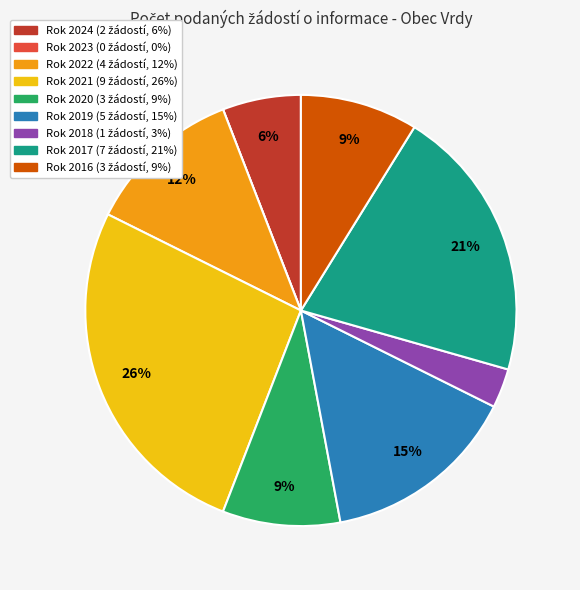

To the nearest percent, what is the average slice percentage?

11%